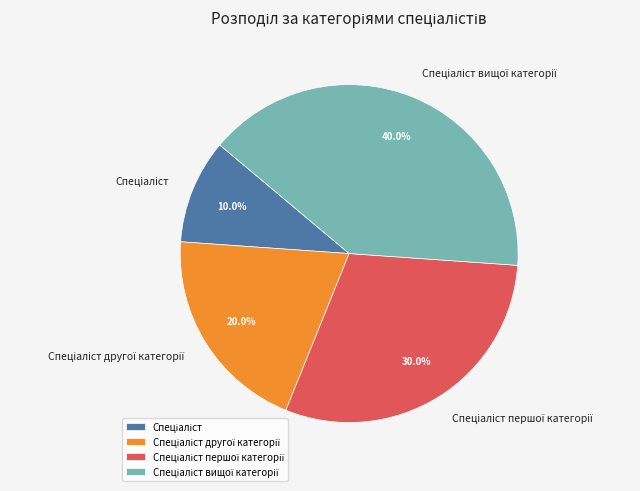

Does any single category account for the majority?

No